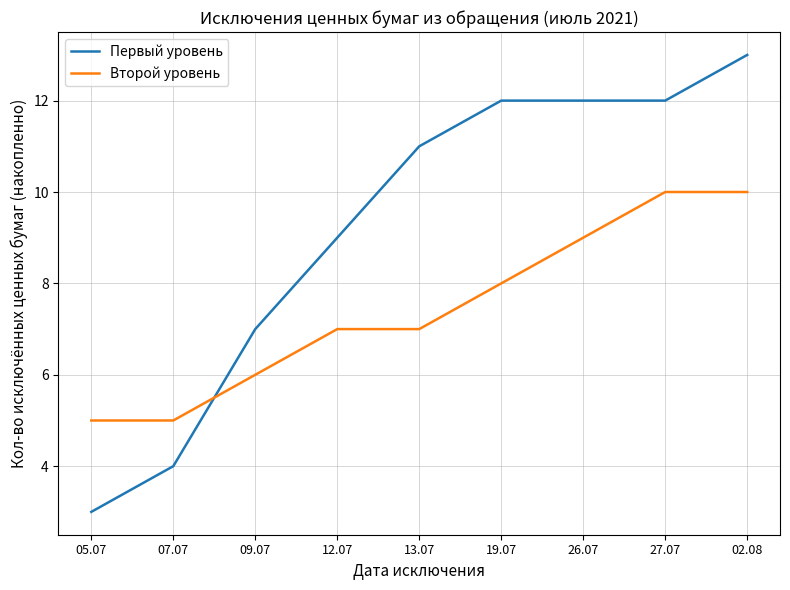

What is the difference between the second highest and minimum values in the Первый уровень series?

9